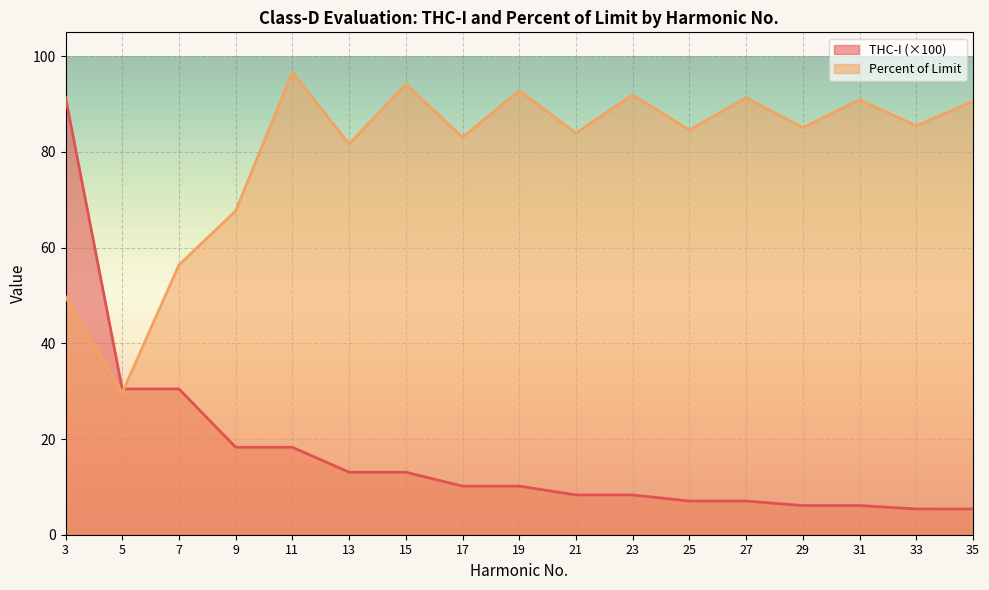

Between 5 and 35, which series saw the biggest shift?

Percent of Limit